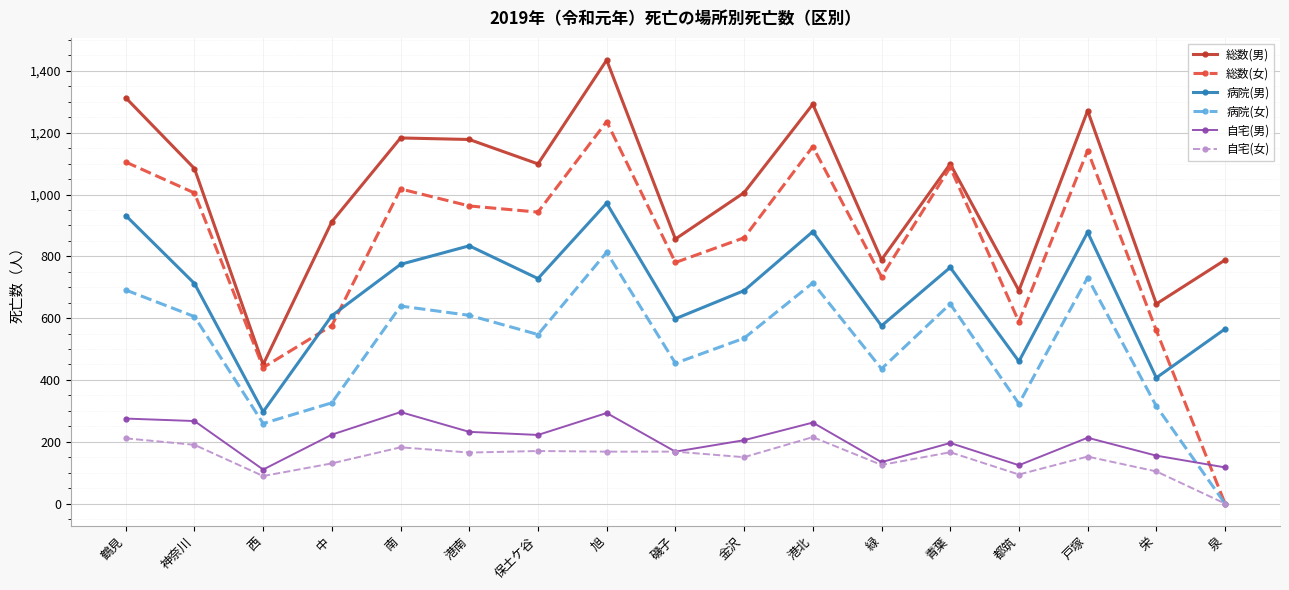

True or false: 総数(男) has more than 1 points higher than both neighbors.

True